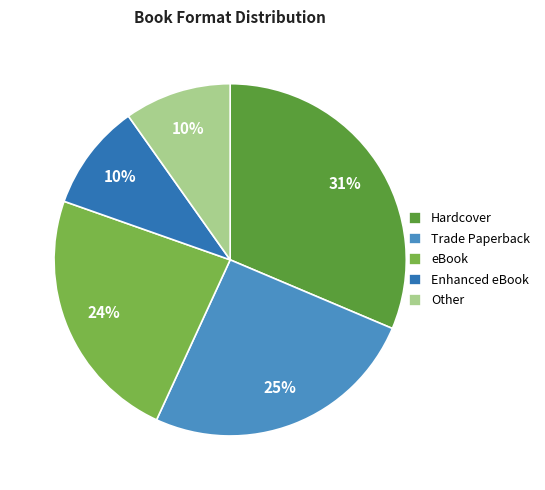

To the nearest percent, what portion does eBook represent?

24%